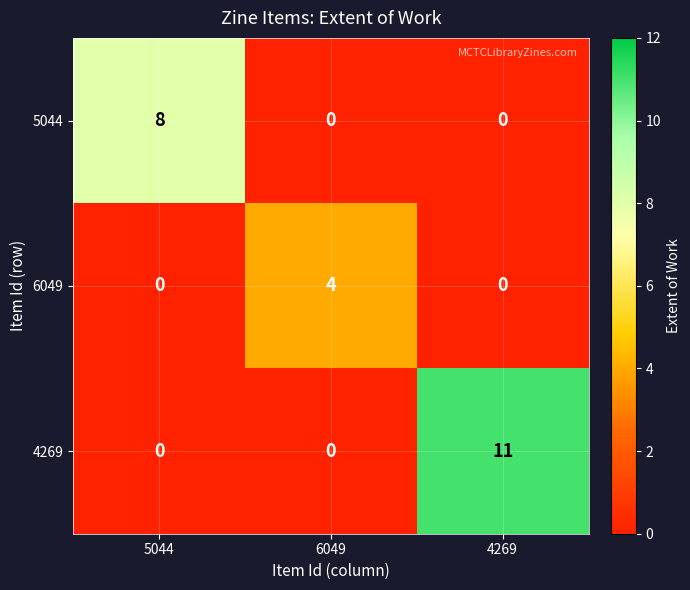

What is the sum of all 5044 values?

8